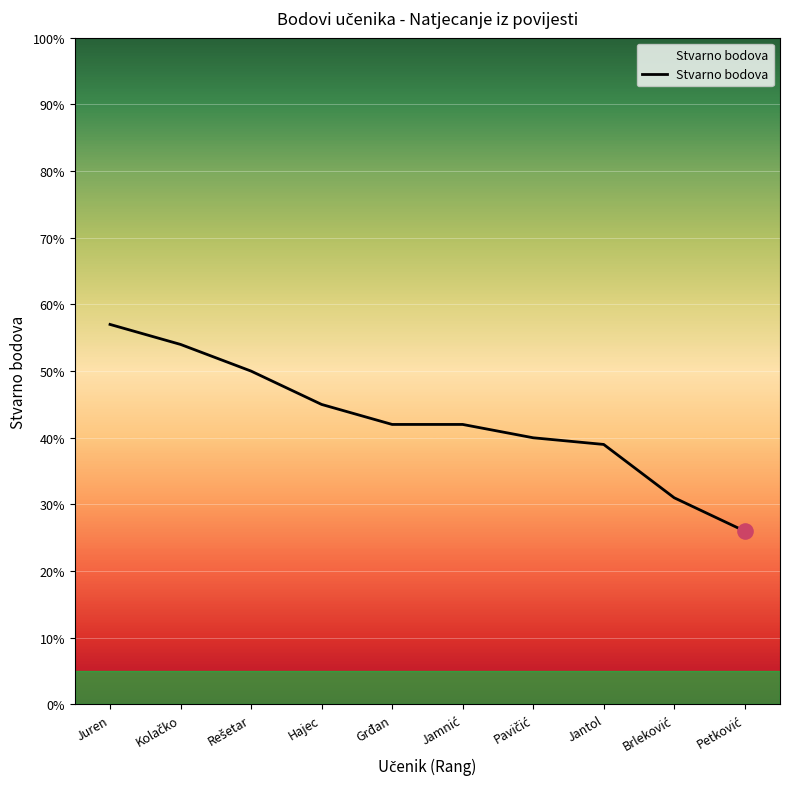

What is the change in value from Grđan to Jantol?

-3.0